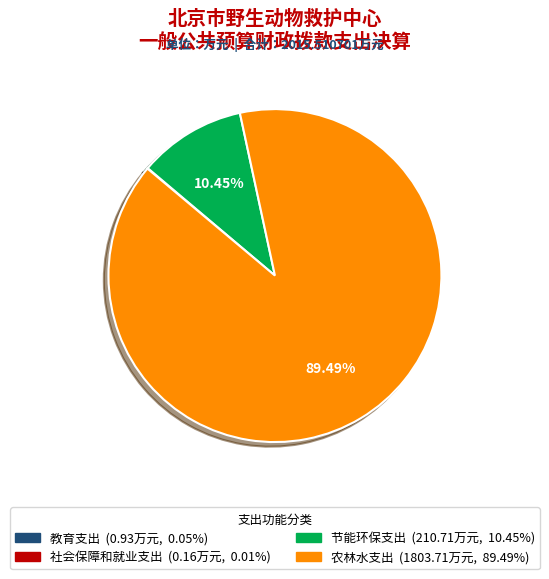

Which has a higher value, 节能环保支出 or 农林水支出?

农林水支出